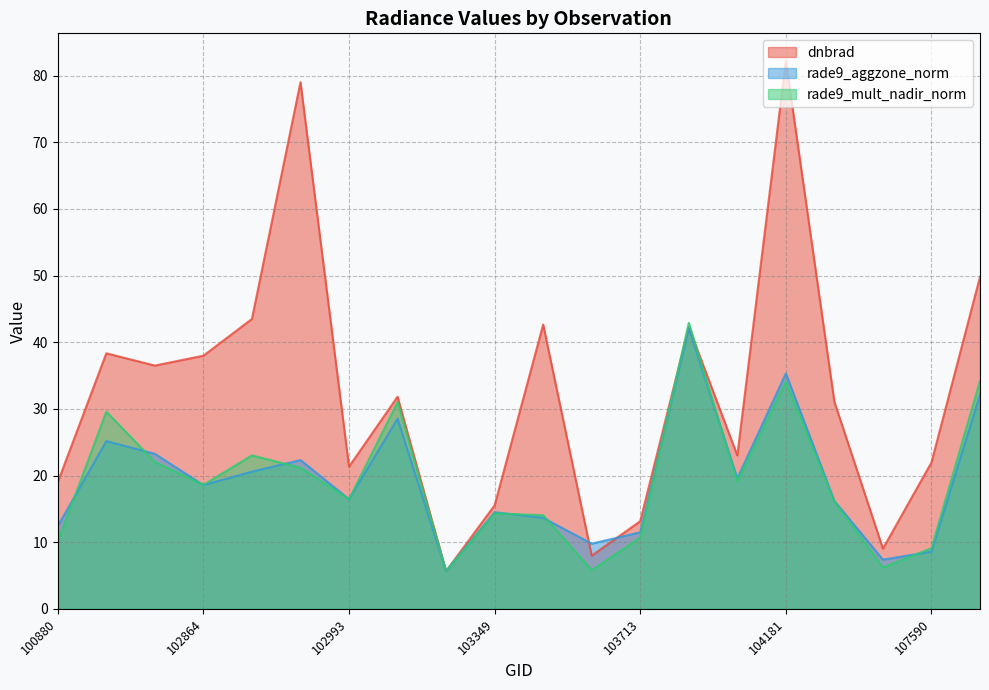

What is the value of the rade9_mult_nadir_norm point at the 14th from the left?

42.9